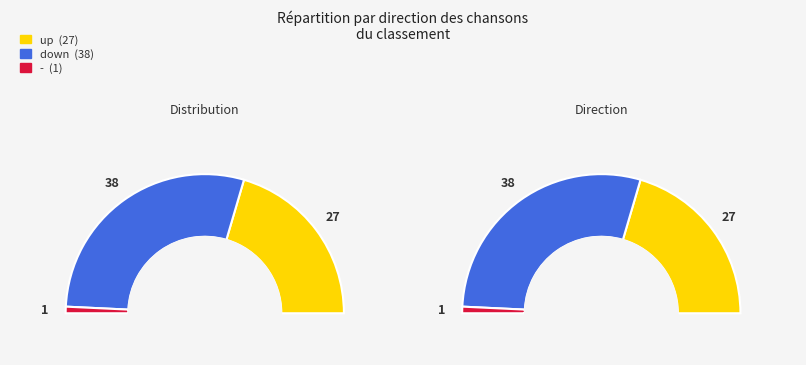

To the nearest percent, what is the combined percentage of down and -?

59%